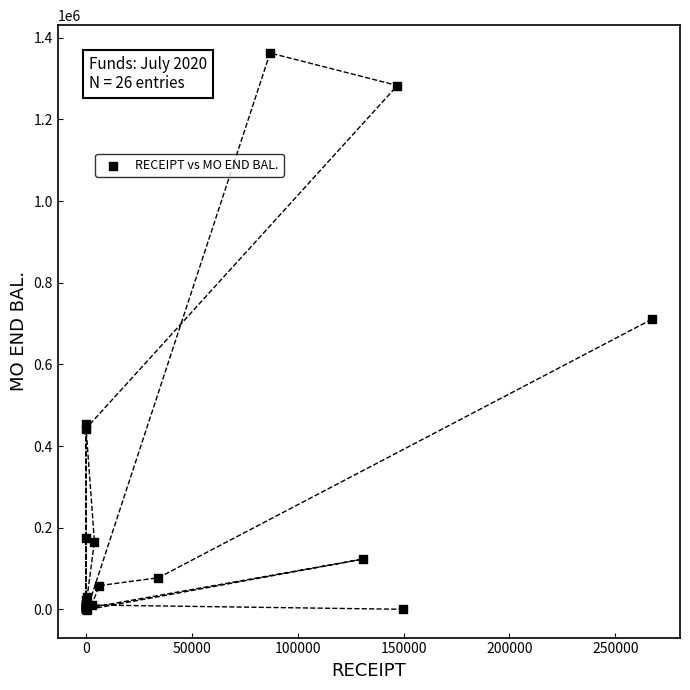

What Y value in the scatter plot is closest to 680843?

710280.8